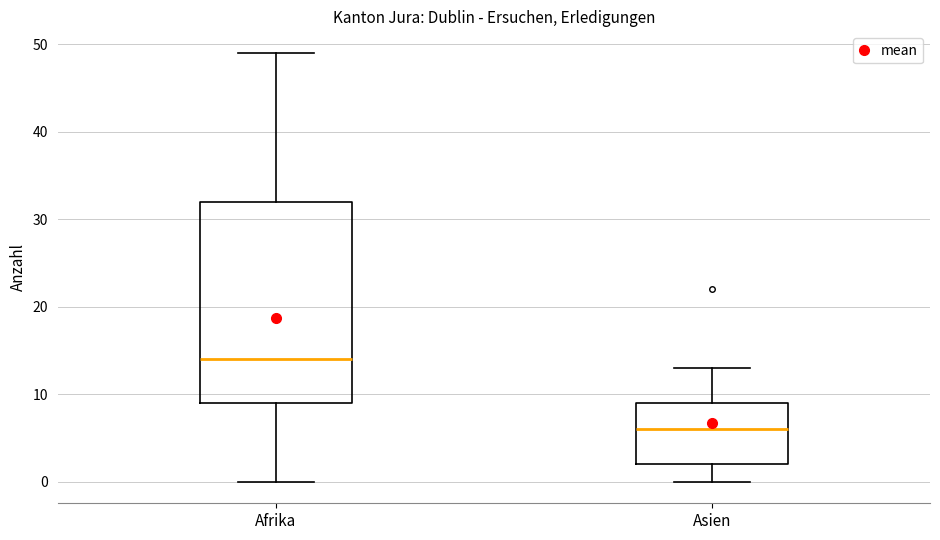

Which box is the tallest, from its lower edge to its upper edge?

Afrika